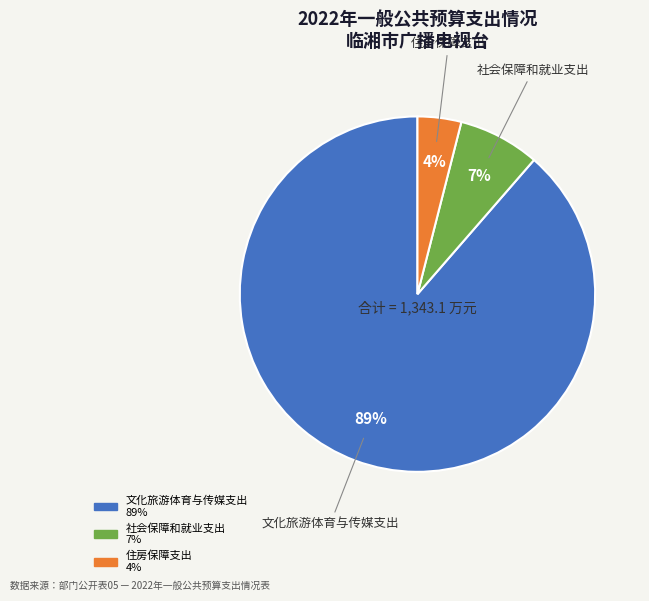

Do 住房保障支出 and 文化旅游体育与传媒支出 together represent more than half of the pie?

Yes